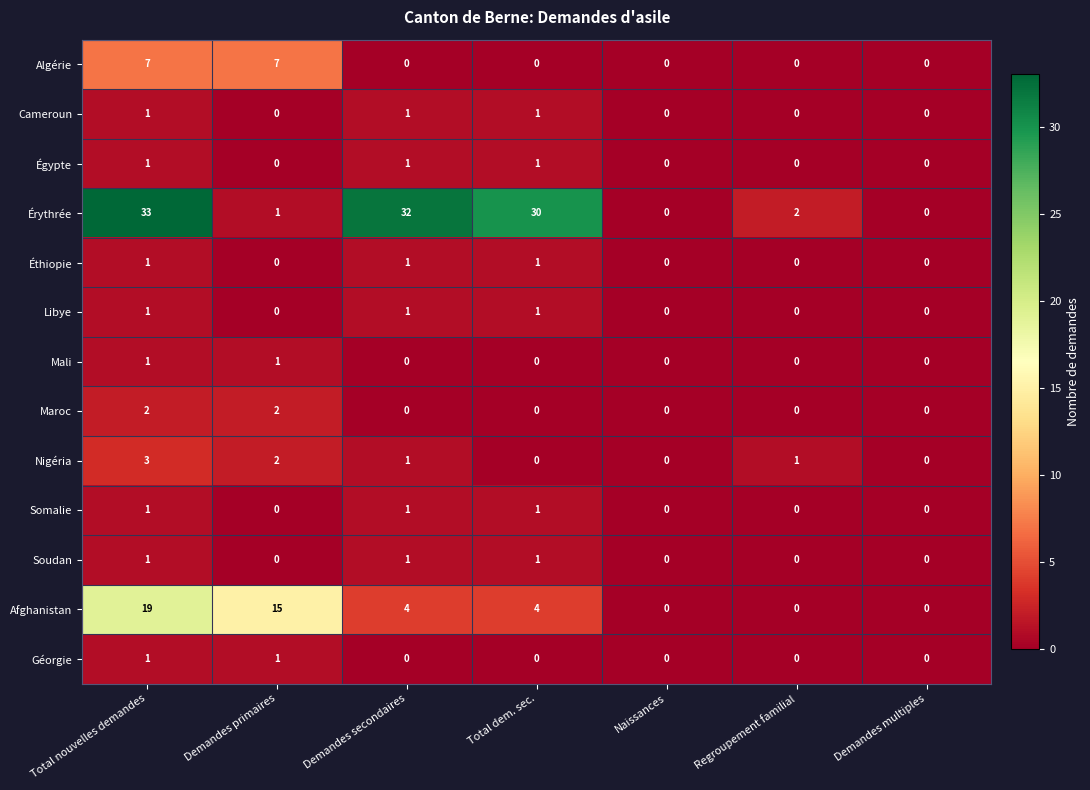

What is the sum of all Afghanistan values?

42